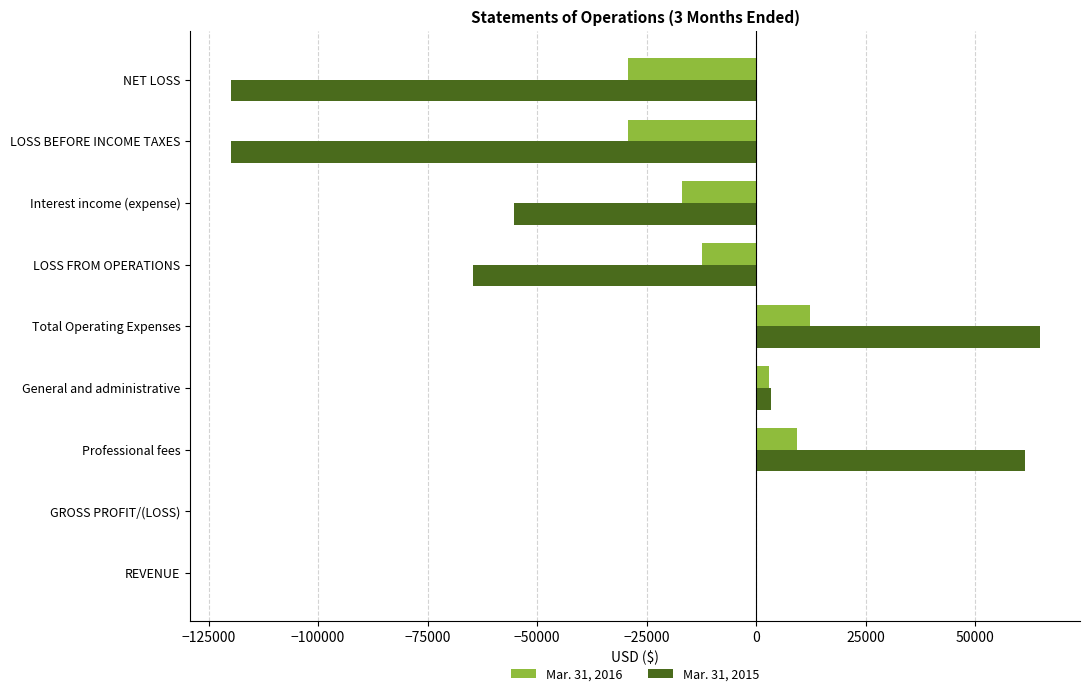

Is it true that Mar. 31, 2016 equals 6143 at Total Operating Expenses?

False